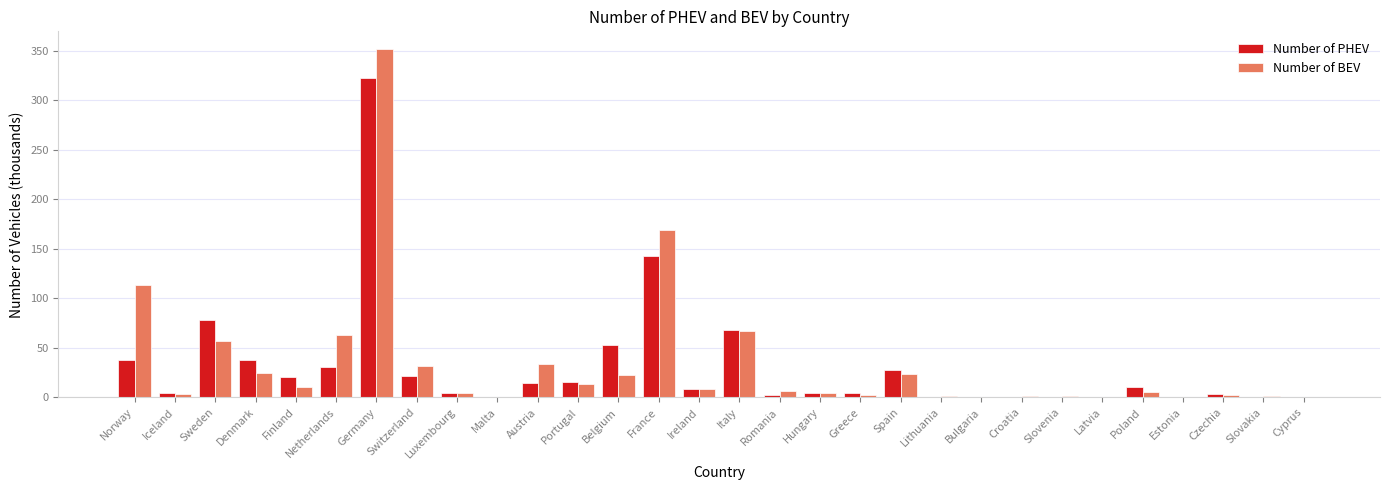

The Number of BEV series shows 32.0 at Switzerland. True or false?

True